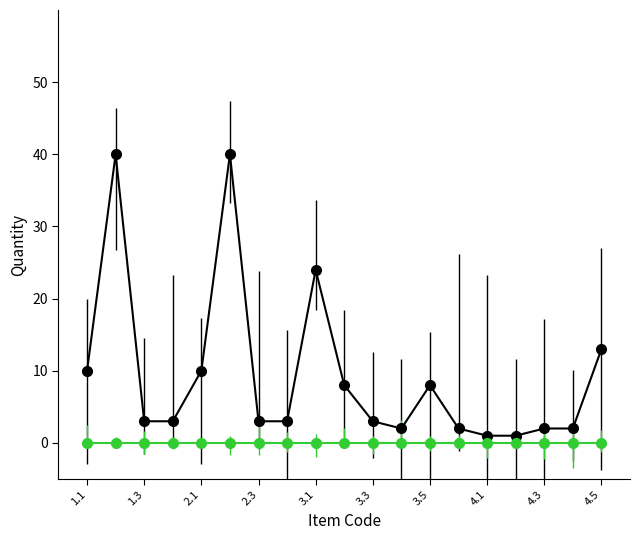

What is the greatest value displayed?

40